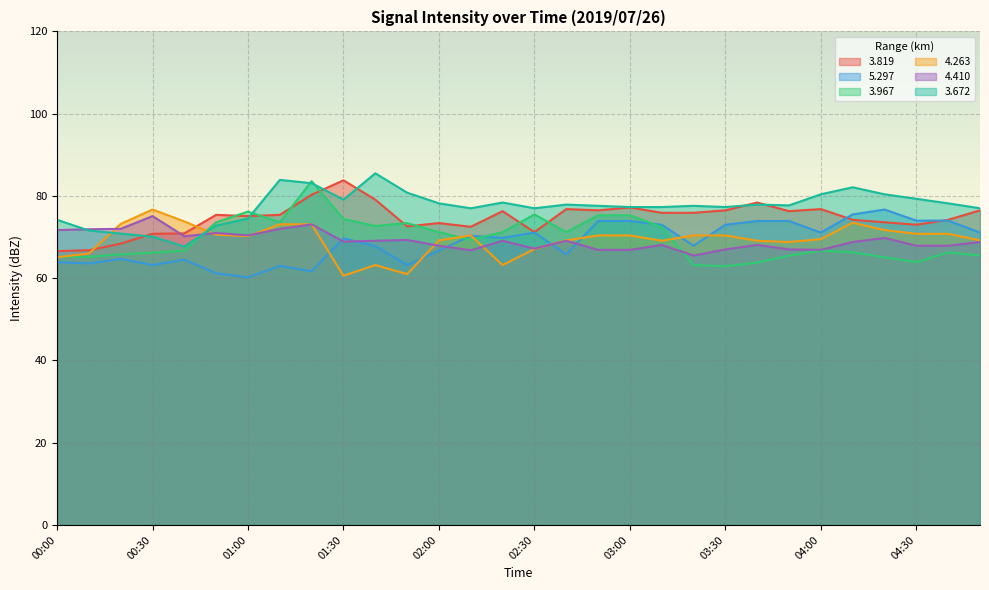

What is the label of the 21st point from the left?

03:20